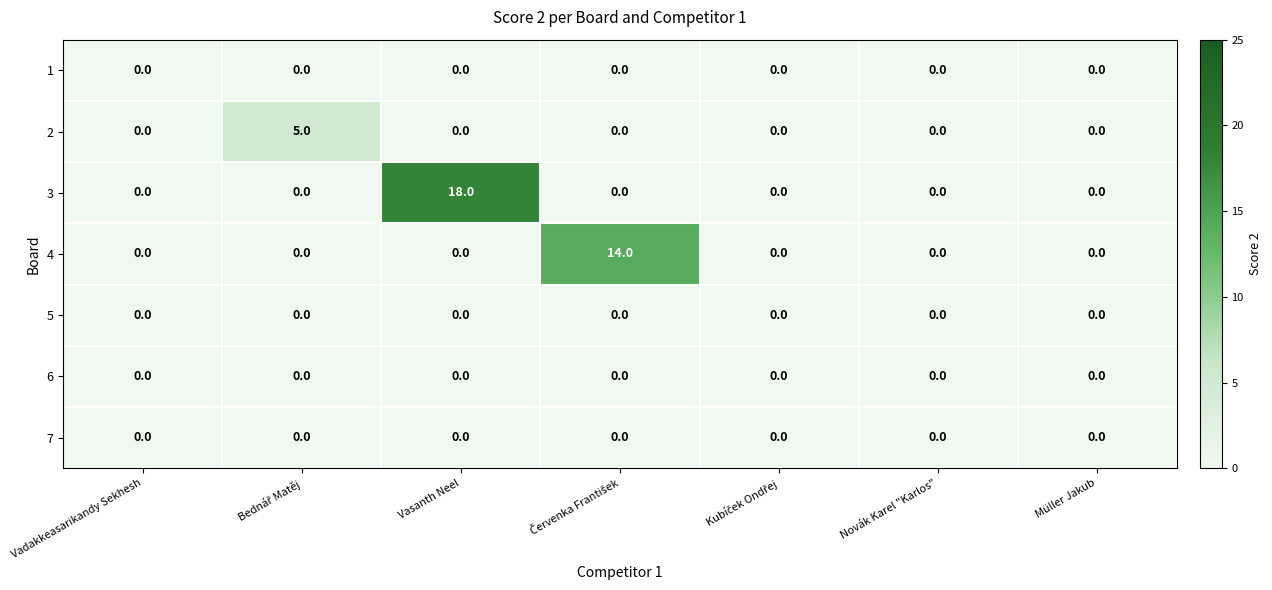

Which series has the largest total across all categories?

3